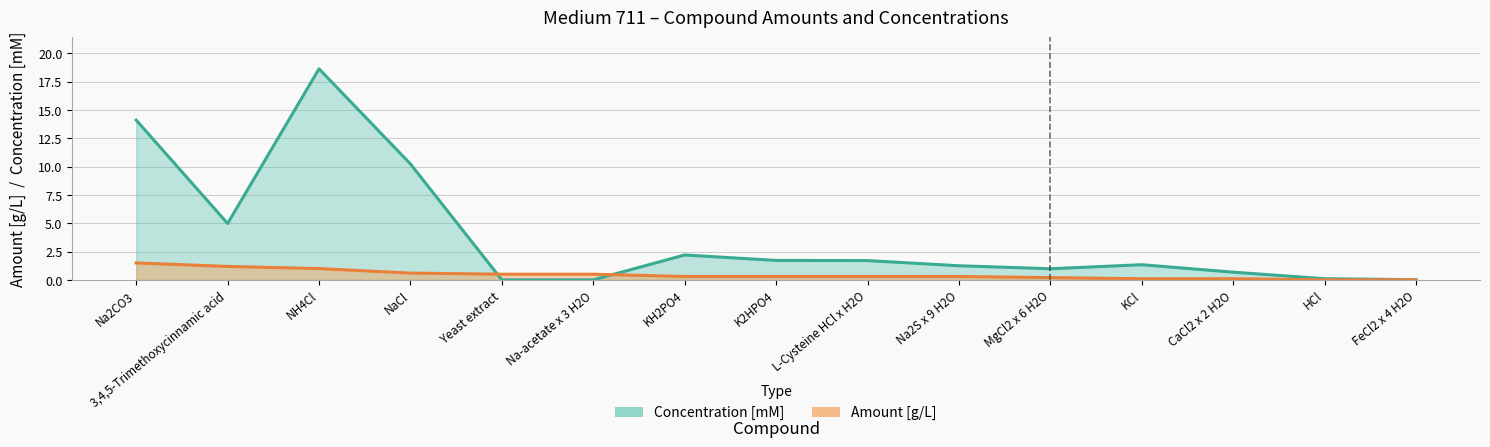

Reading right to left, list all the values displayed in this chart.

Amount [g/L]: 0.0	0.0	0.1	0.1	0.2	0.3	0.3	0.3	0.3	0.5	0.5	0.6	1.0	1.2	1.5
Concentration [mM]: 0.0	0.1	0.7	1.3	1.0	1.2	1.7	1.7	2.2	0.0	0.0	10.2	18.6	5.0	14.1